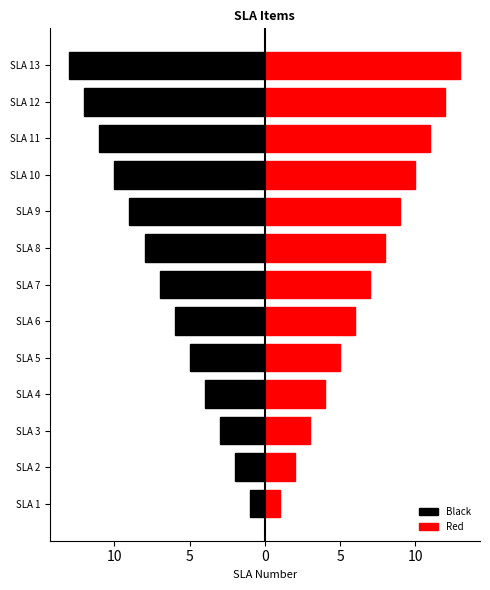

How many values in the Black series are below -7?

6